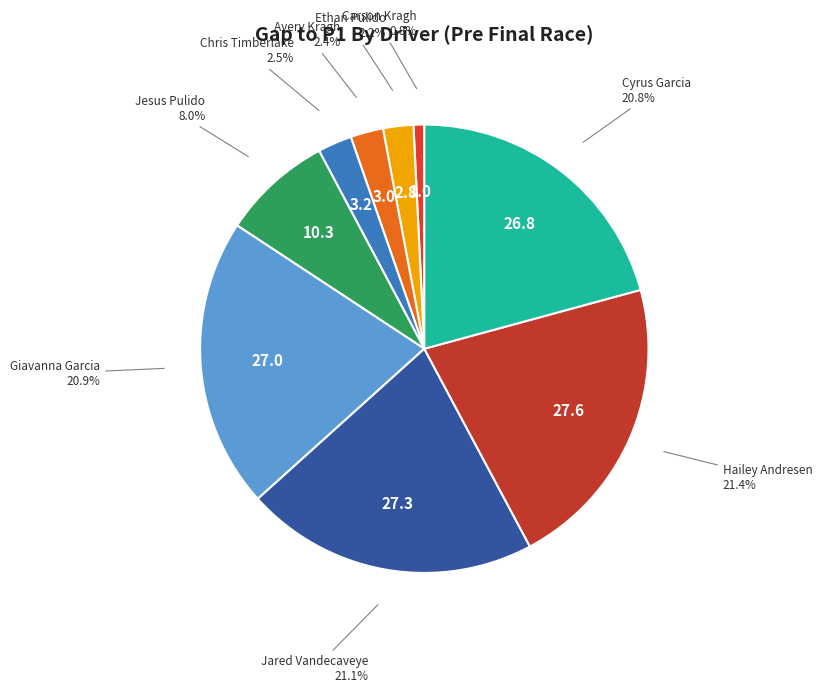

True or false: Jesus Pulido accounts for 1% of the total.

False